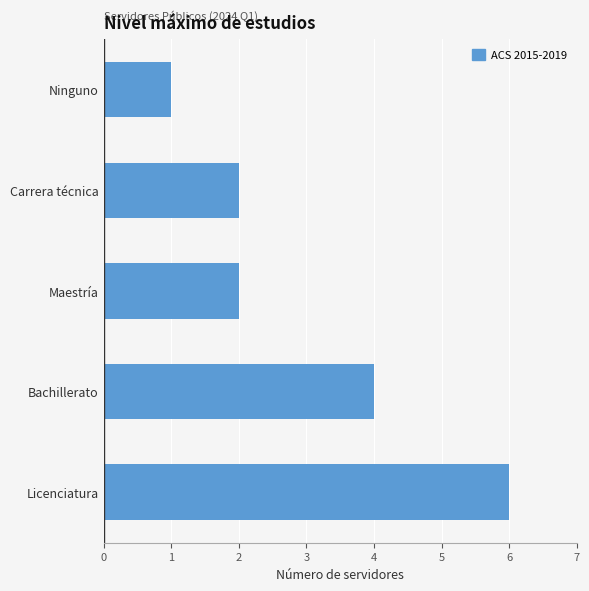

Are the bars horizontal?

Yes